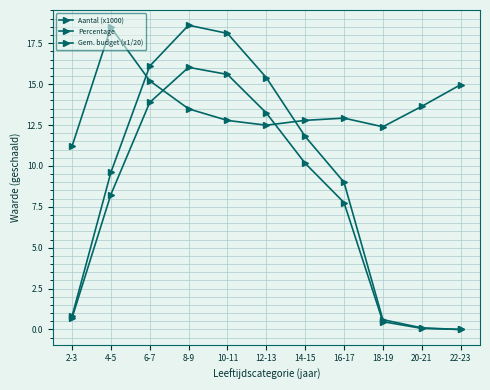

What is the total value across all series at 22-23?

15.0